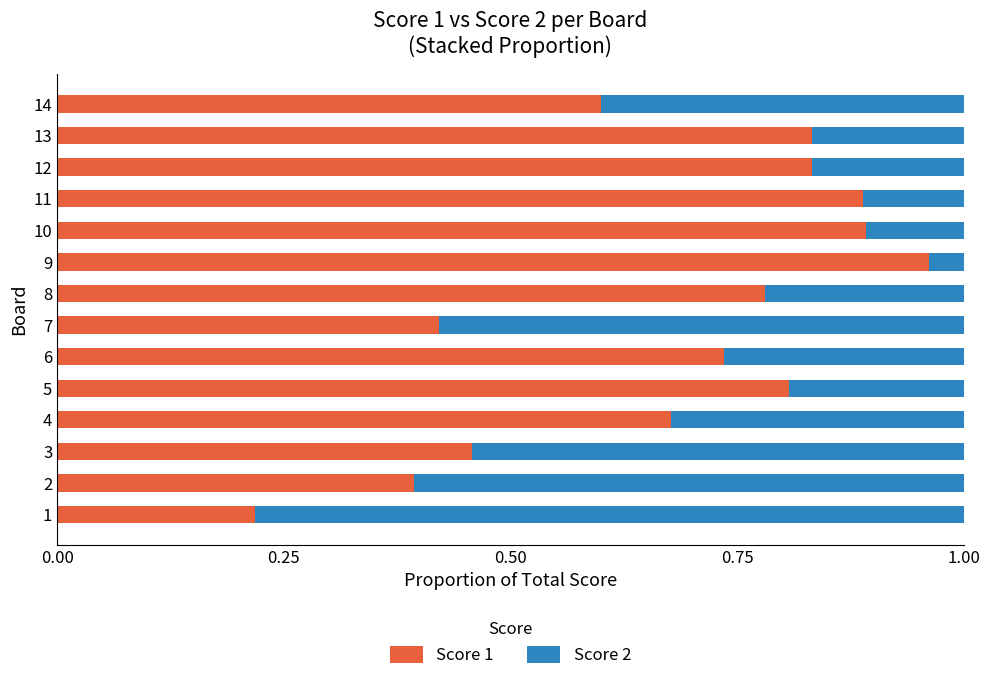

How many series are shown in this chart?

2